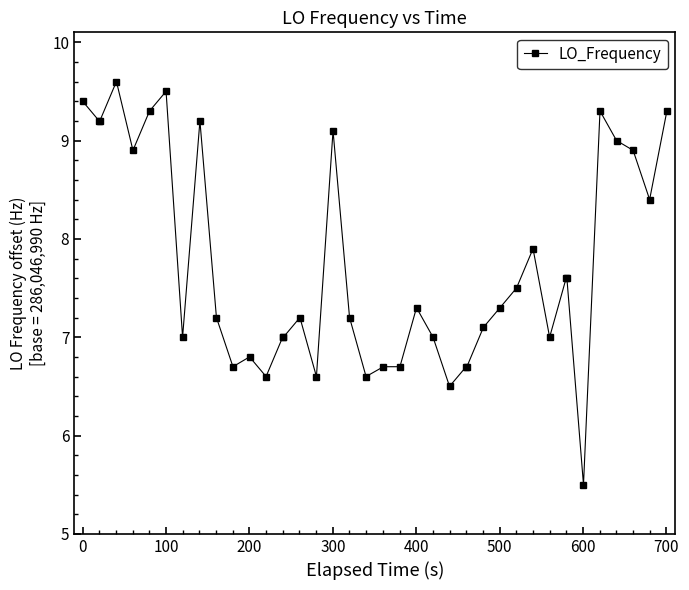

True or false: the data has more than 1 interior local peaks.

True